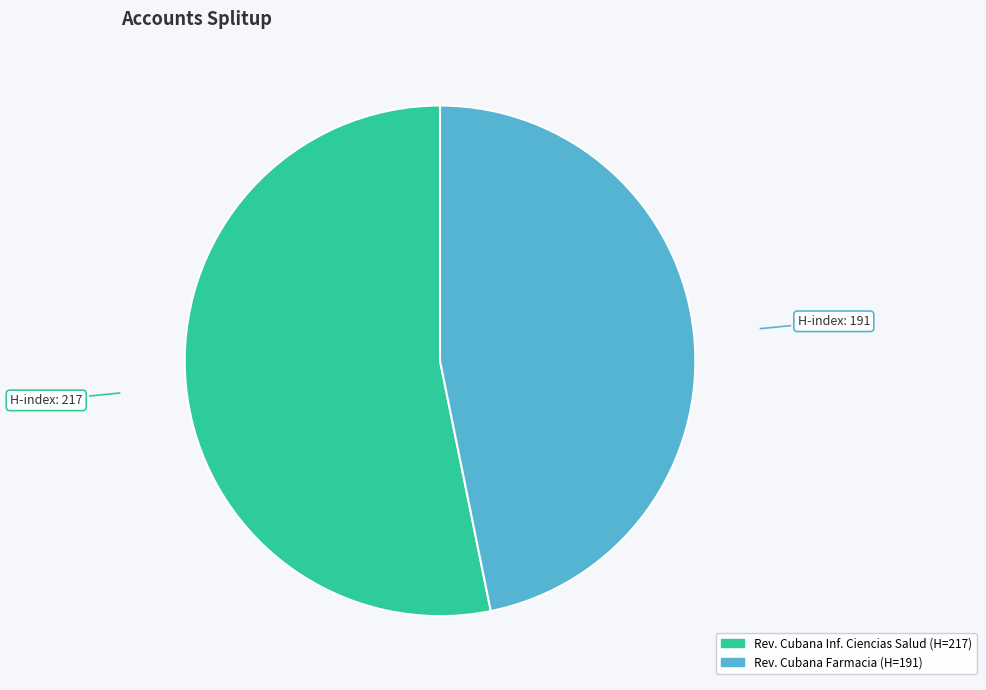

Is there a majority slice in this chart?

Yes